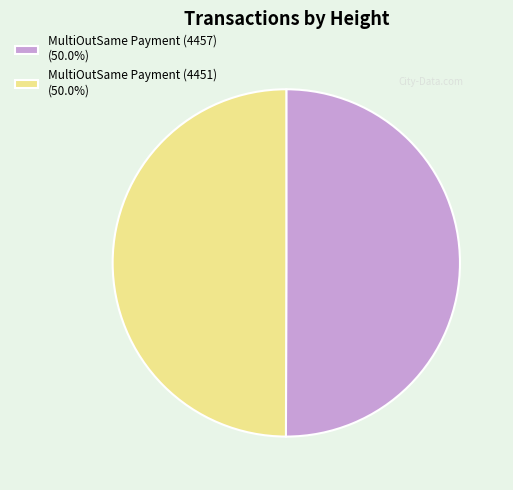

Is the sum of MultiOutSame Payment (4451) (50.0%) and MultiOutSame Payment (4457) (50.0%) greater than half?

Yes